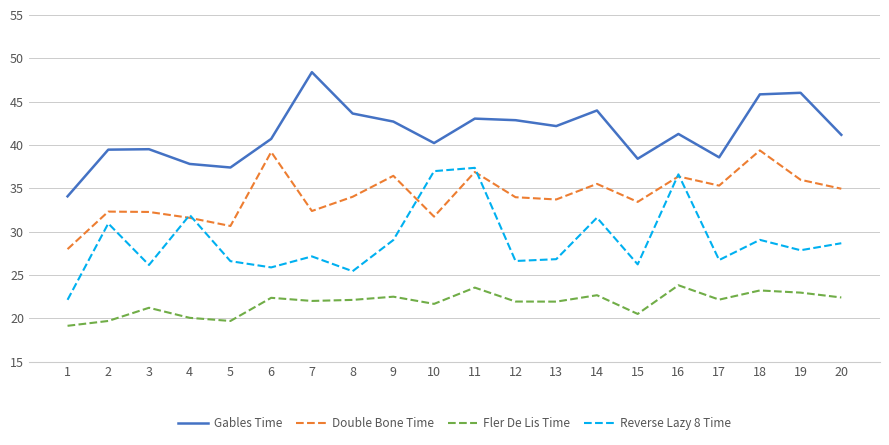

At which category is the sum across all series the highest?

11